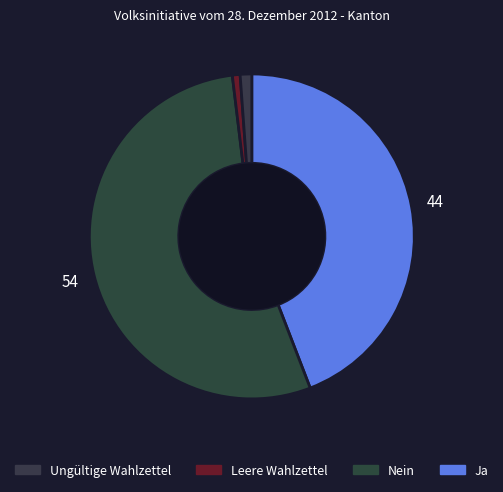

Count the number of slices in the pie.

4